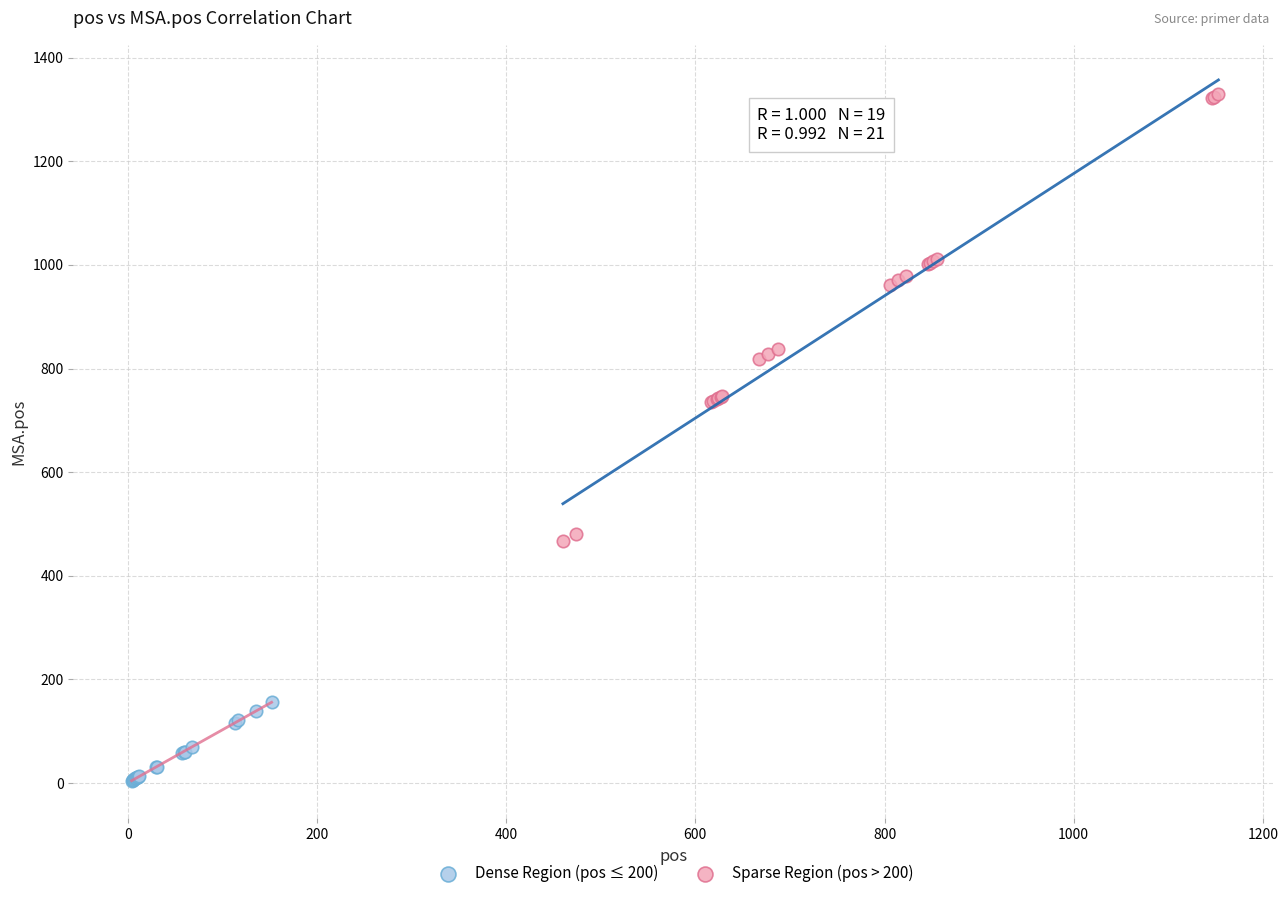

Which series has the widest spread of Y values?

Sparse Region (pos > 200)